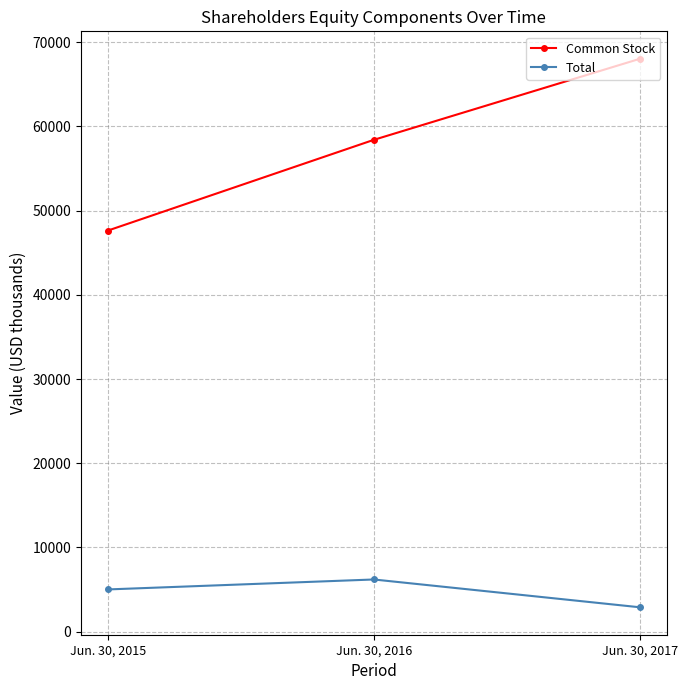

What is the value of the Common Stock point at the 3rd from the left?

68029